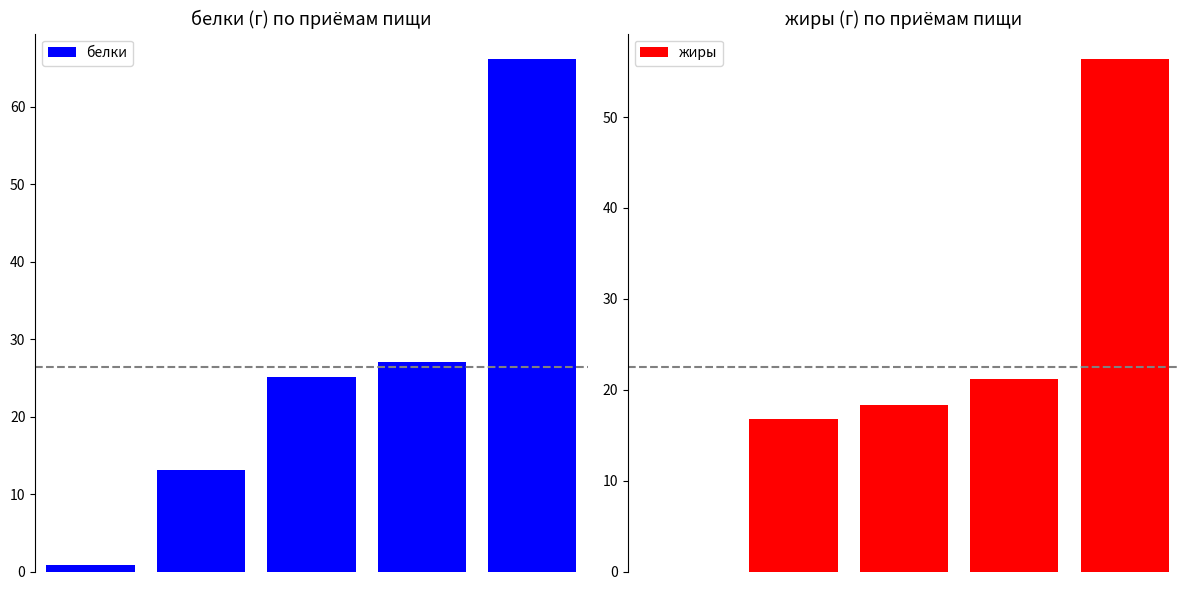

Which series has the widest spread of values?

белки